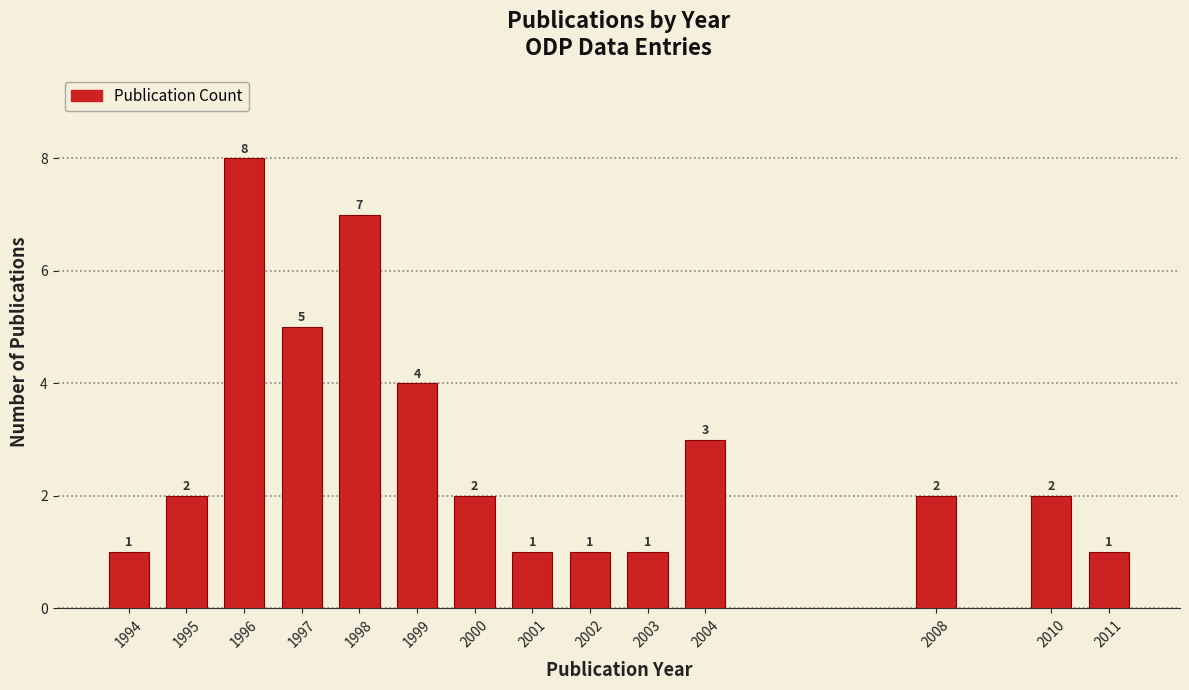

Reading left to right, transcribe all the data shown in this chart.

1994=1	1995=2	1996=8	1997=5	1998=7	1999=4	2000=2	2001=1	2002=1	2003=1	2004=3	2008=2	2010=2	2011=1